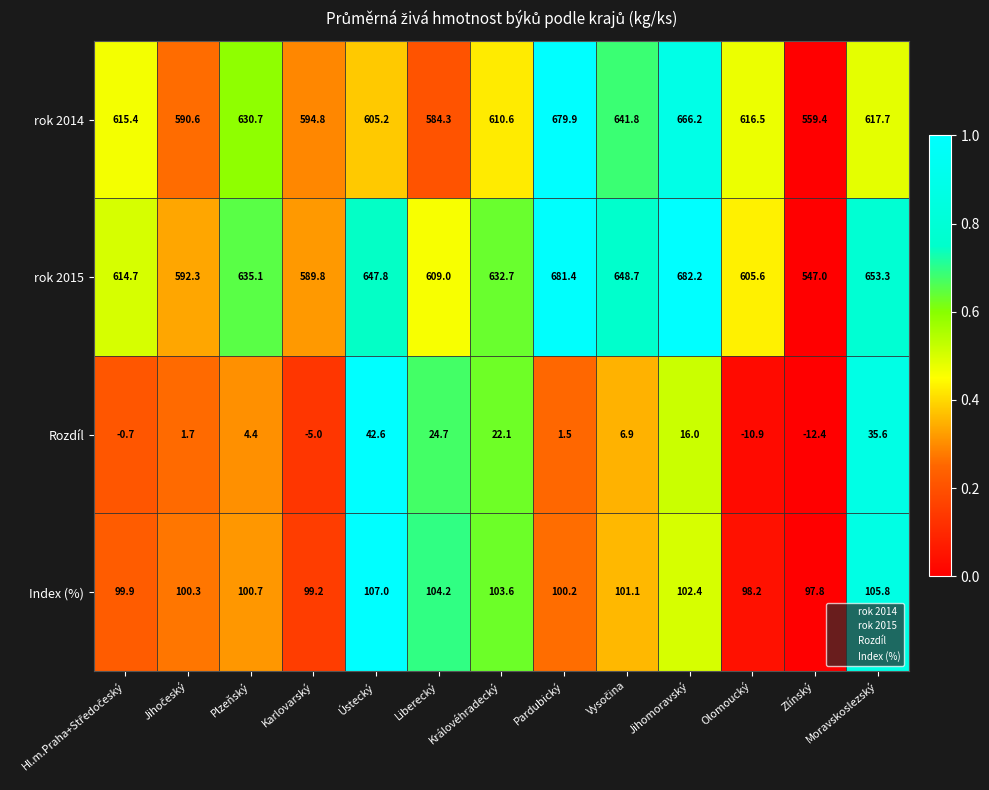

At how many categories does at least one series exceed 0?

13